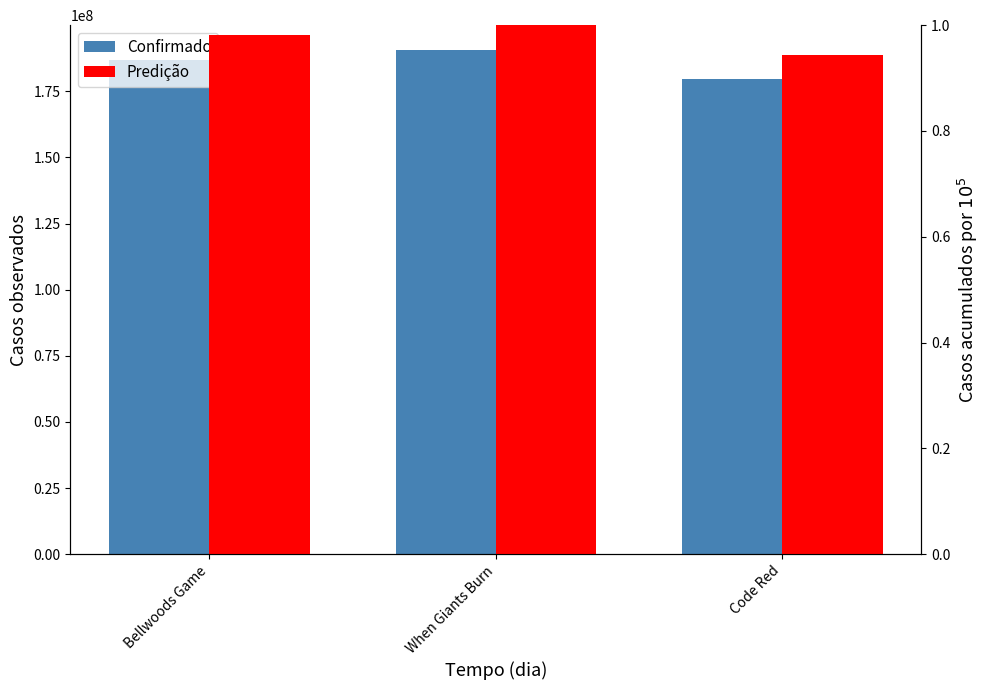

How many Predição values are between 0 and 1?

3